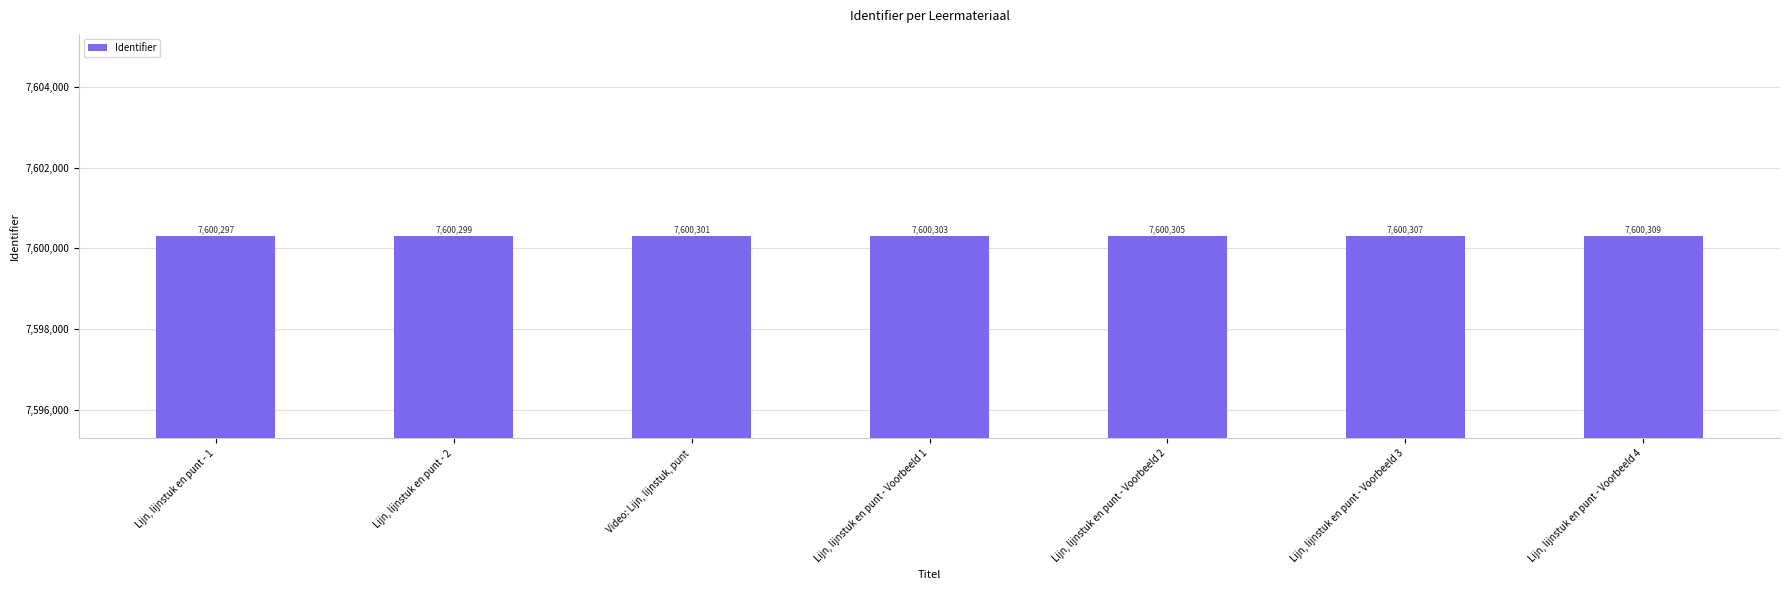

List the labels in order of value, smallest first.

Lijn, lijnstuk en punt - 1, Lijn, lijnstuk en punt - 2, Video: Lijn, lijnstuk, punt, Lijn, lijnstuk en punt - Voorbeeld 1, Lijn, lijnstuk en punt - Voorbeeld 2, Lijn, lijnstuk en punt - Voorbeeld 3, Lijn, lijnstuk en punt - Voorbeeld 4